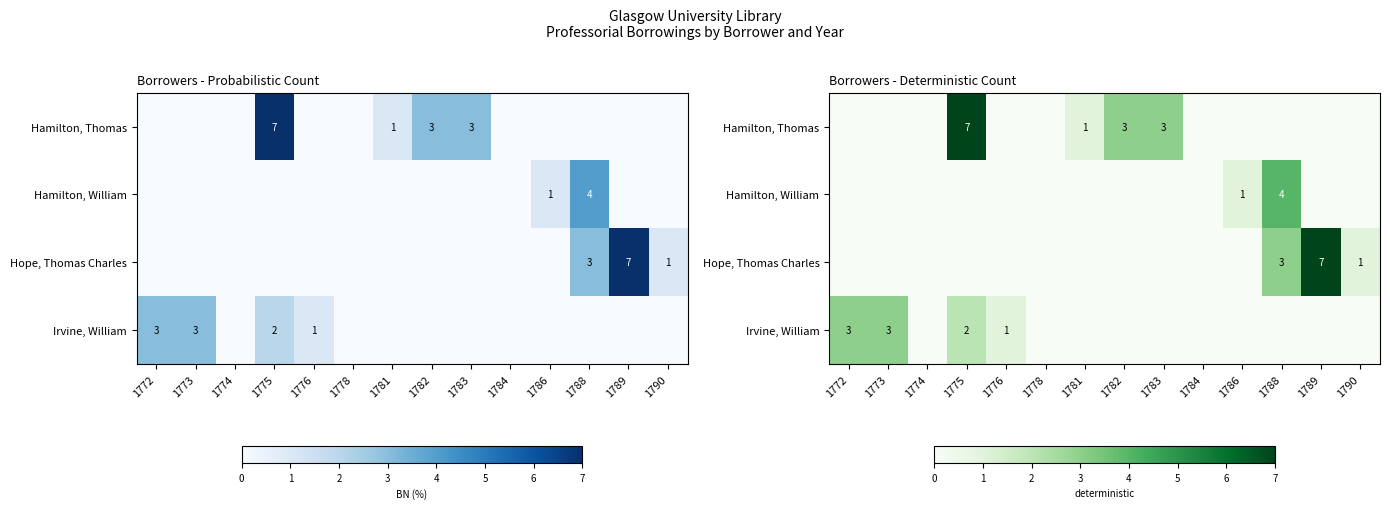

True or false: Hamilton, Thomas has a value of 5 at 1783.

False